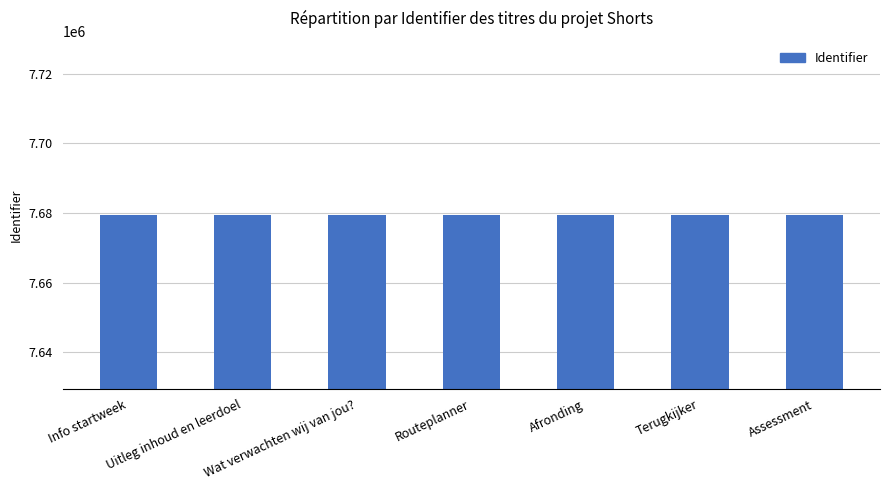

True or false: the data shows 7679510 at Uitleg inhoud en leerdoel.

True